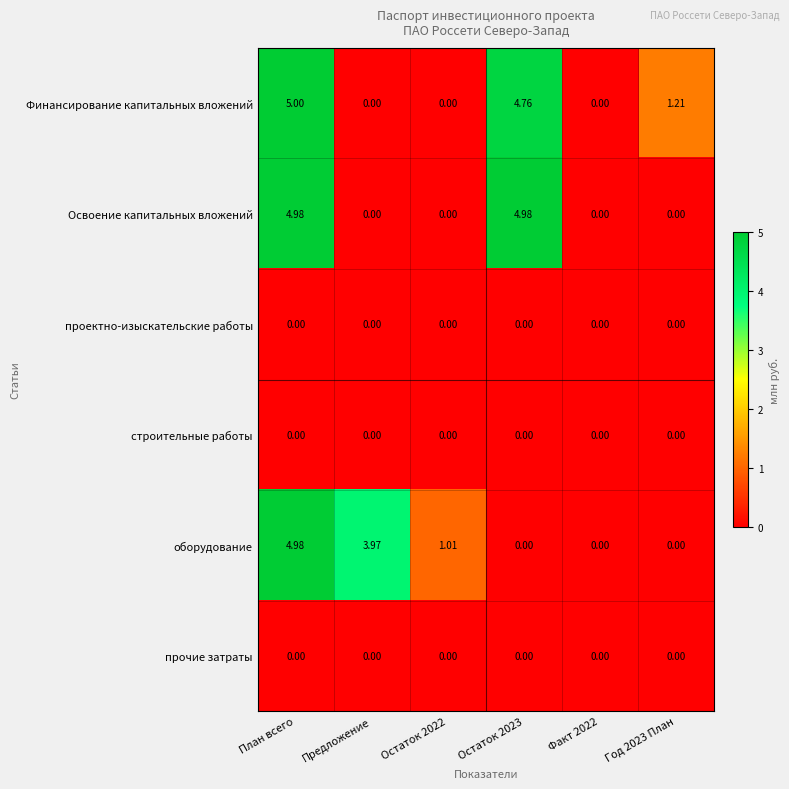

What is the greatest value displayed?

5.0